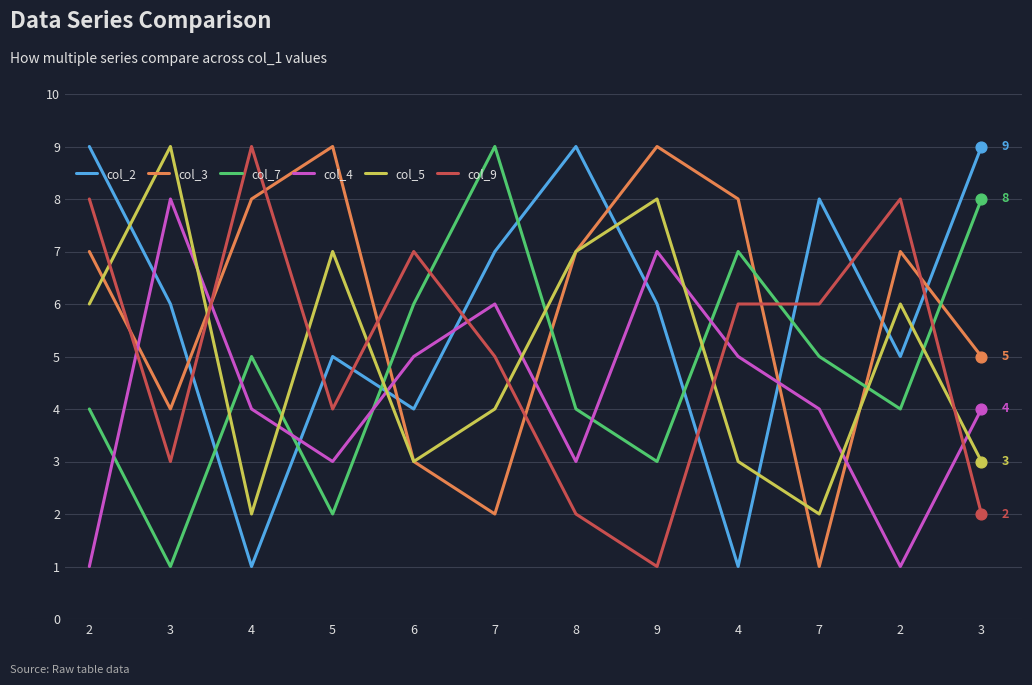

How many lines are shown in the chart?

6